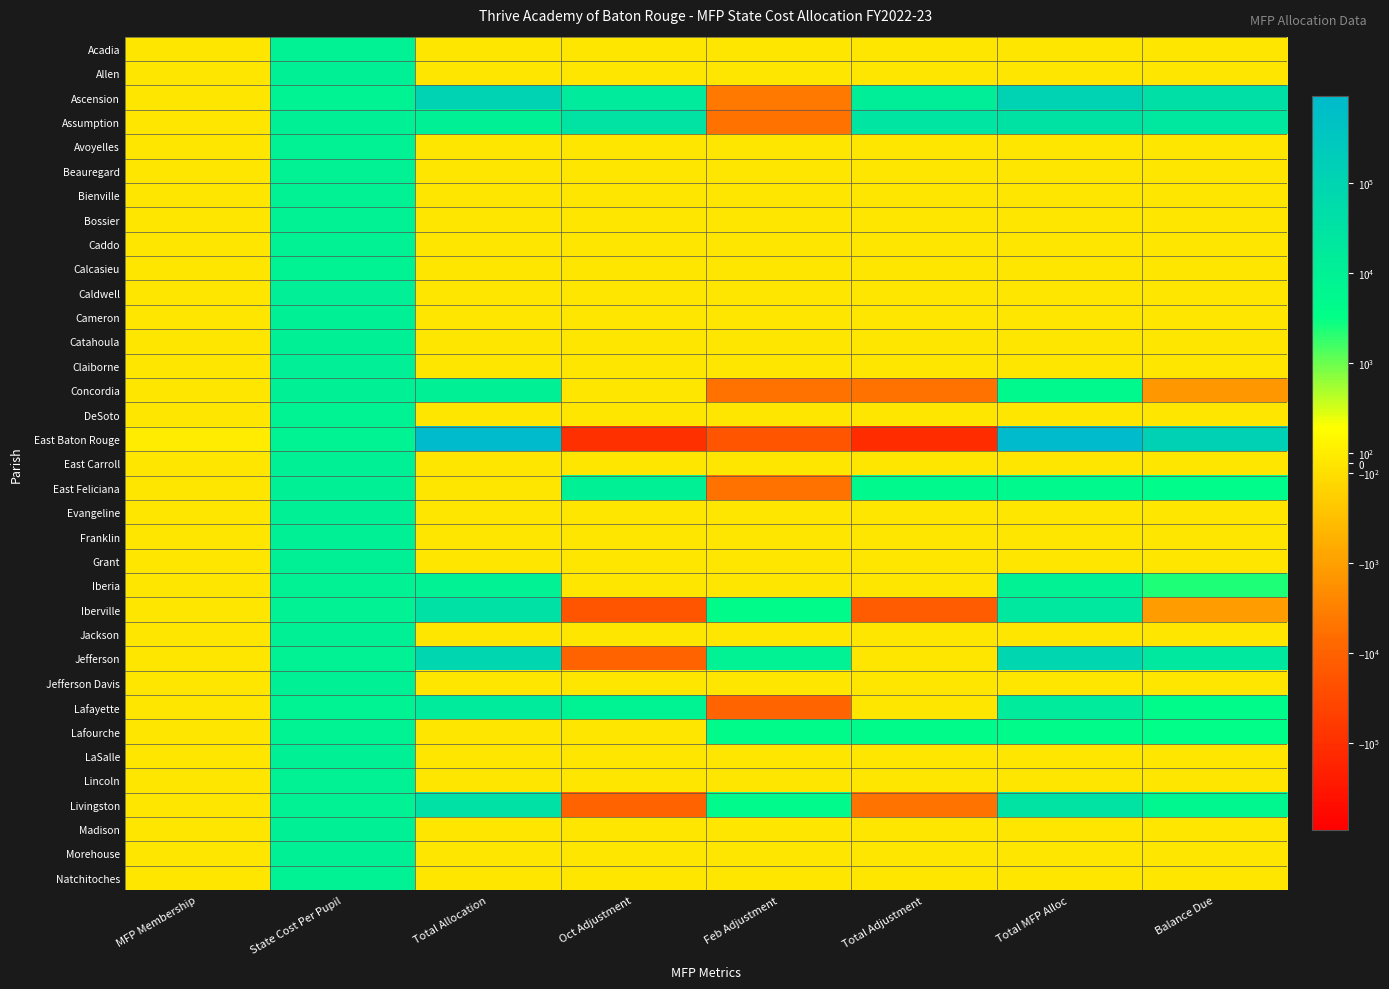

How many categories are shown in the chart?

8